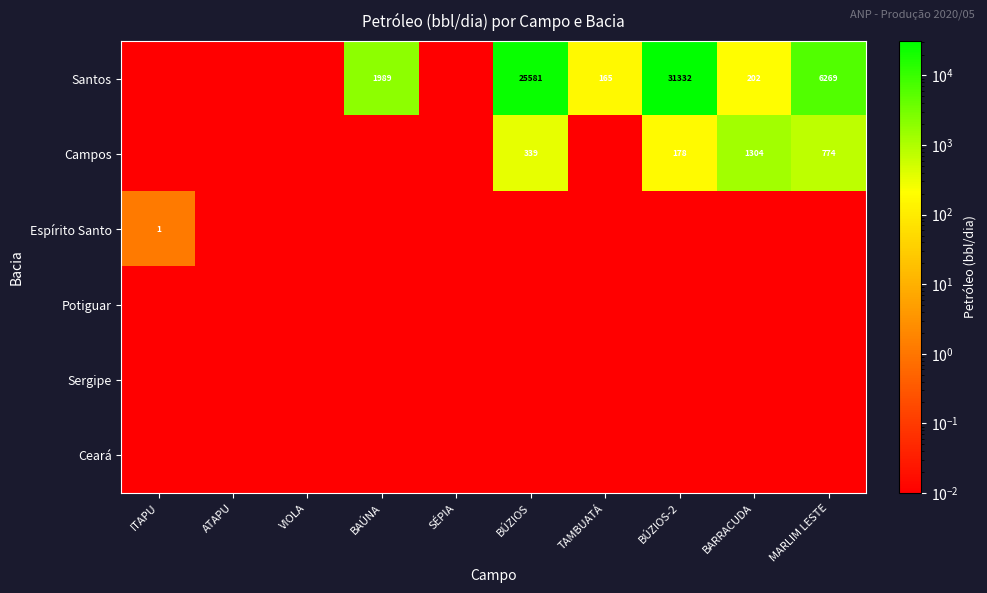

Is the value of Campos at ATAPU greater than the value of Sergipe at SÉPIA?

No